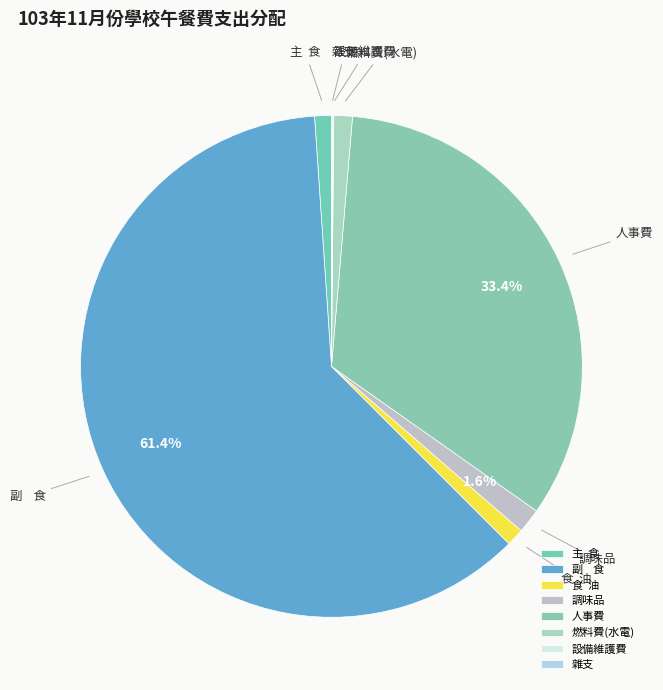

What is the majority slice?

副 食